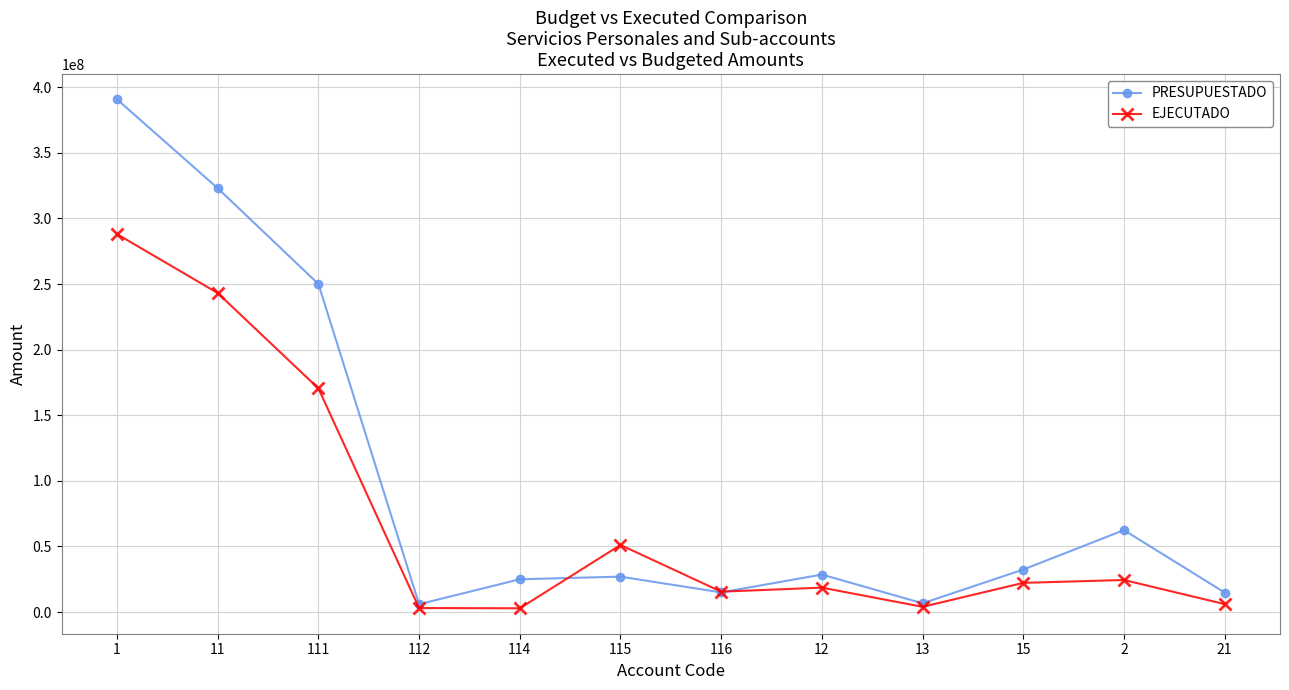

What is the label of the 11th point from the left?

2